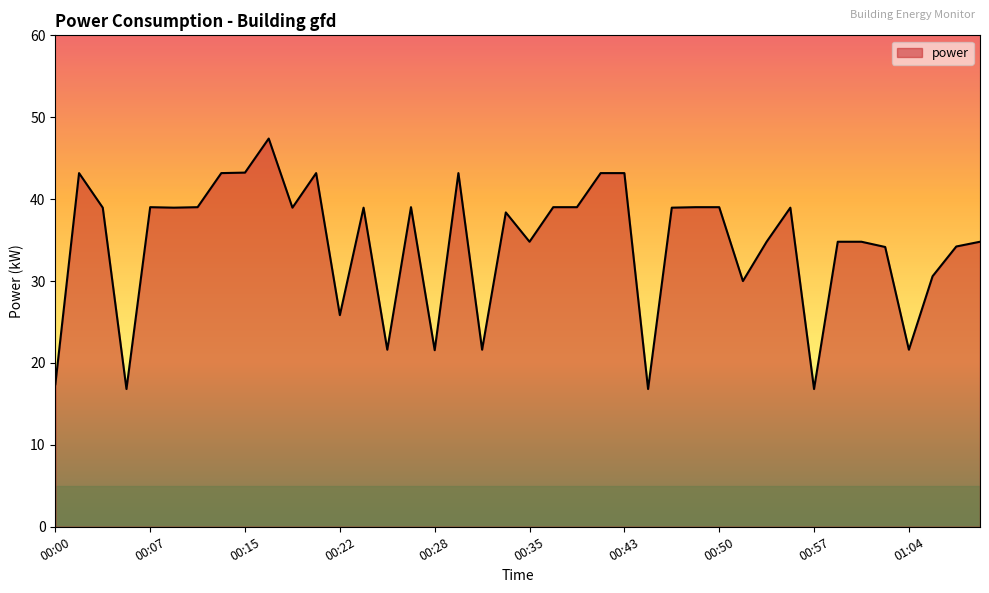

What is the difference between the maximum and minimum values?

30.6